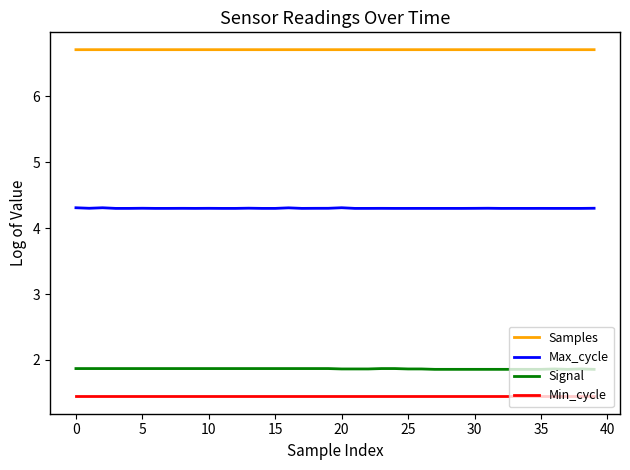

Which series has the widest spread of values?

Signal